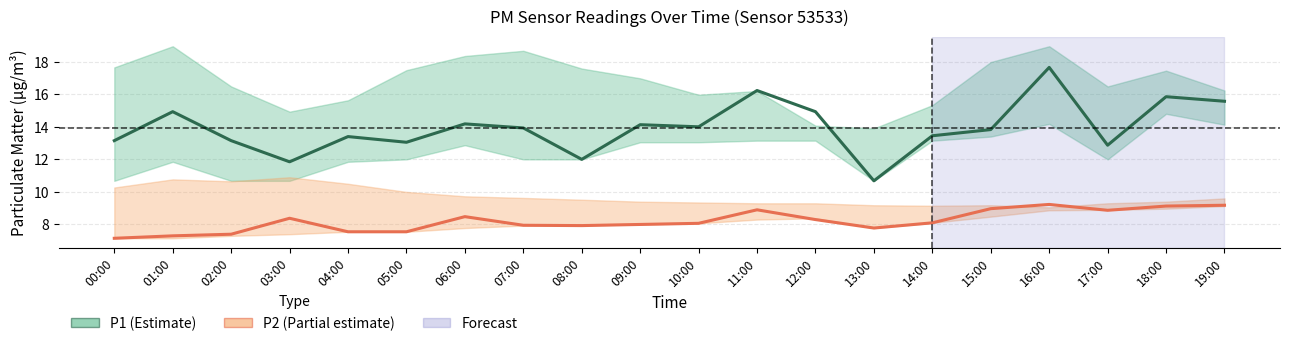

True or false: P2 and P1 intersect in this chart.

False